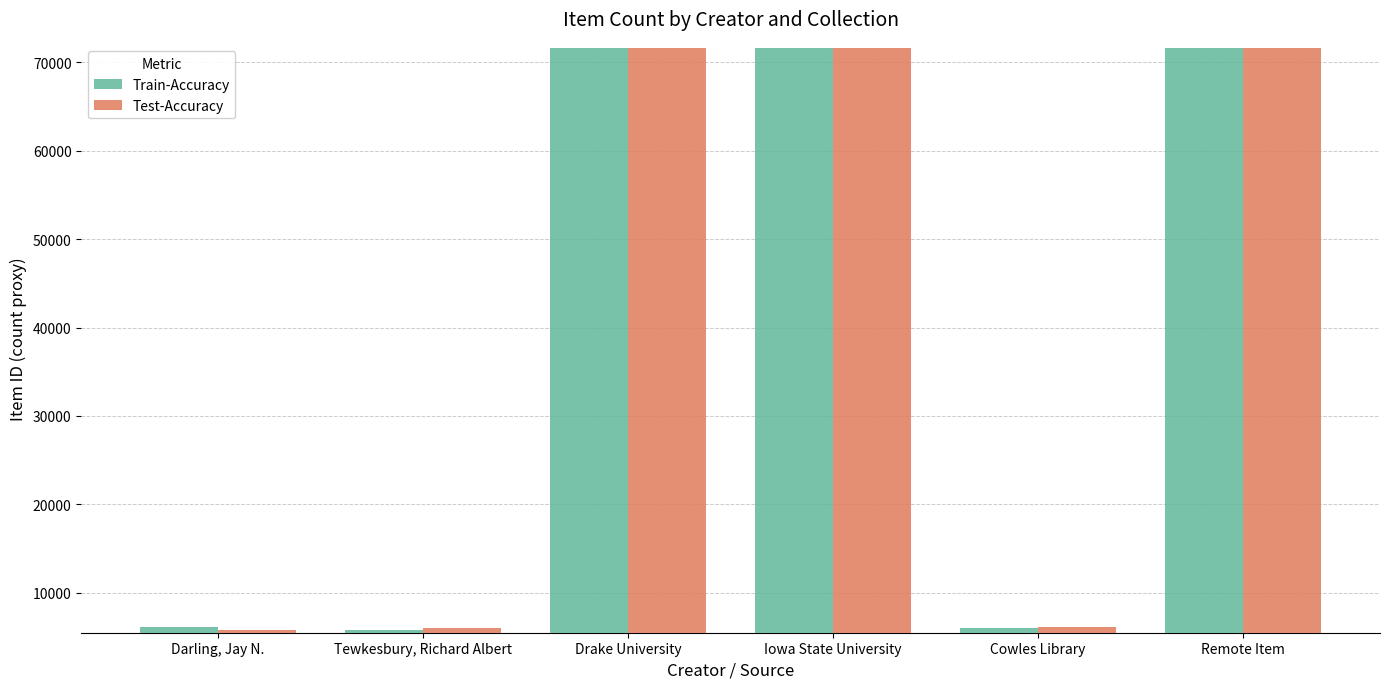

Is it true that Test-Accuracy equals 71635 at Remote Item?

True